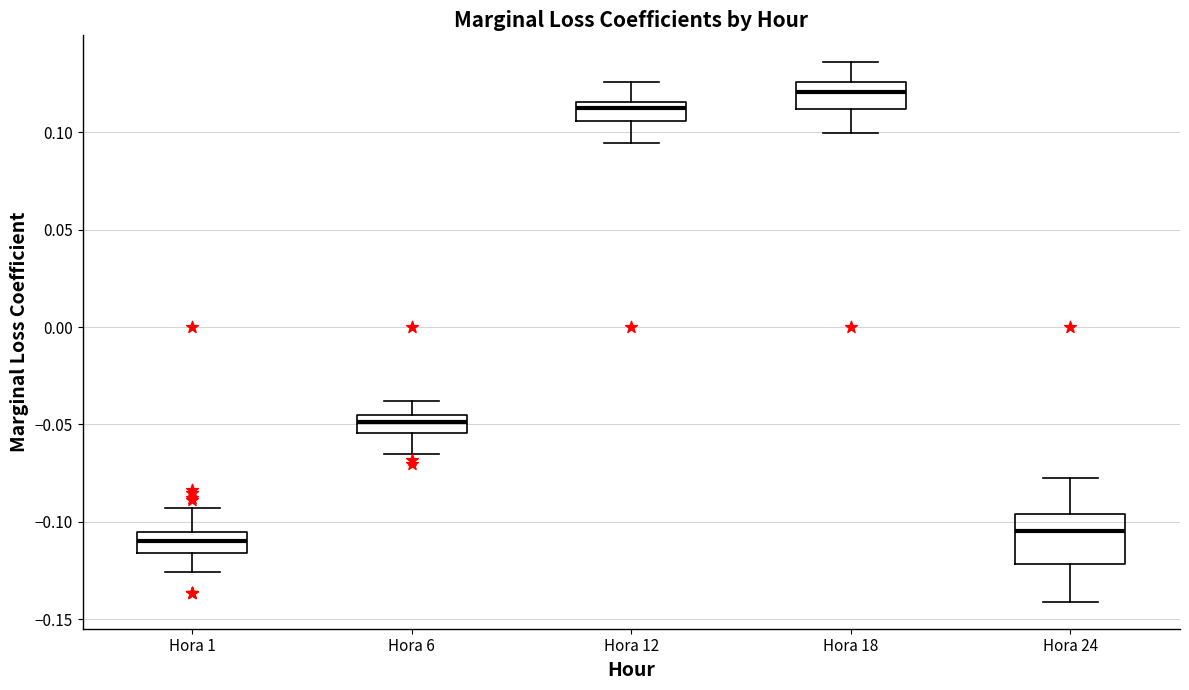

Reading left to right, transcribe this box plot: for each box, give where its median line is, the range the box spans, and where its two whiskers end, as read against the y-axis. The values are not printed on the chart, so give them approximately, as read against the axis.

Hora 1: median -0.110, box -0.115 to -0.105, whiskers -0.125 to -0.095
Hora 6: median -0.050, box -0.055 to -0.045, whiskers -0.065 to -0.040
Hora 12: median 0.115 (just below the box's upper edge), box 0.105 to 0.115, whiskers 0.095 to 0.125
Hora 18: median 0.120, box 0.110 to 0.125, whiskers 0.100 to 0.135
Hora 24: median -0.105, box -0.120 to -0.095, whiskers -0.140 to -0.080